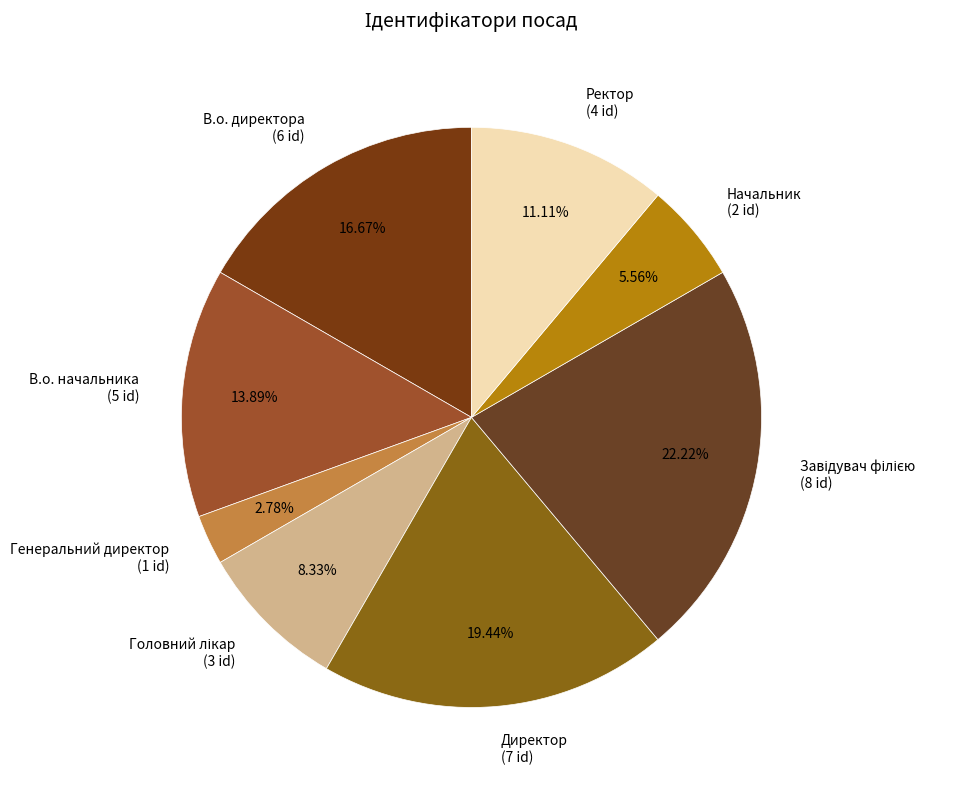

Approximately how many times larger is the value at Начальник (2 id) compared to В.о. директора (6 id)?

0.3